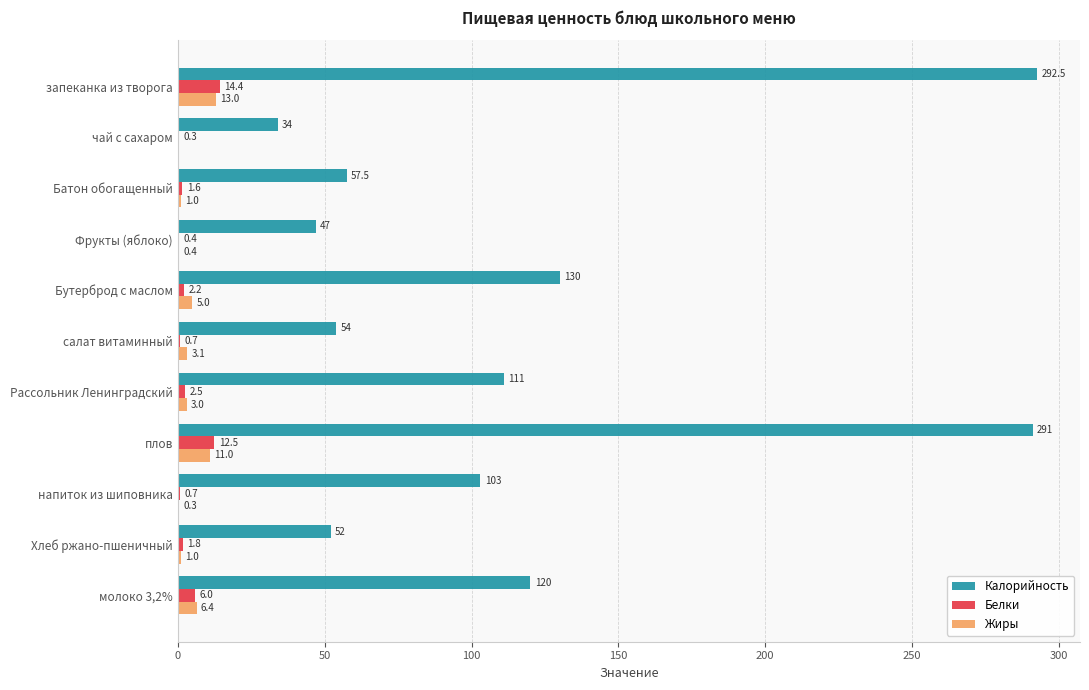

How many positive values does the Жиры series have?

10